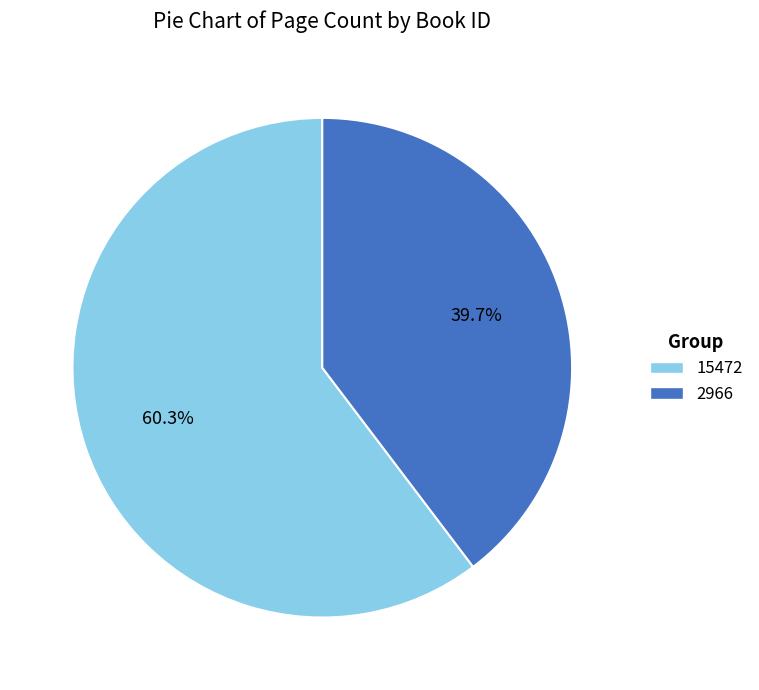

To the nearest percent, what is the difference between the largest and smallest slice percentages?

21%